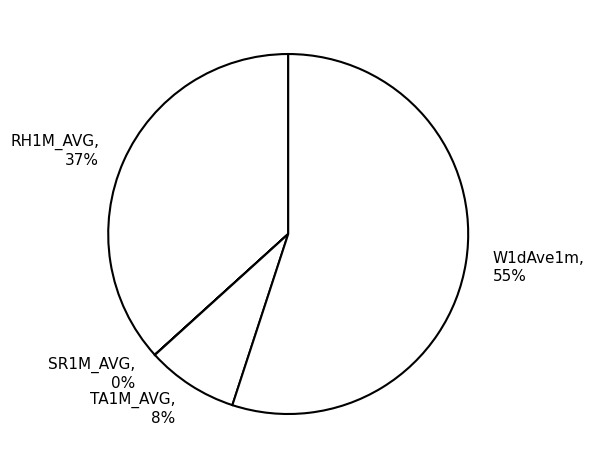

Do RH1M_AVG and W1dAve1m together represent more than half of the pie?

Yes